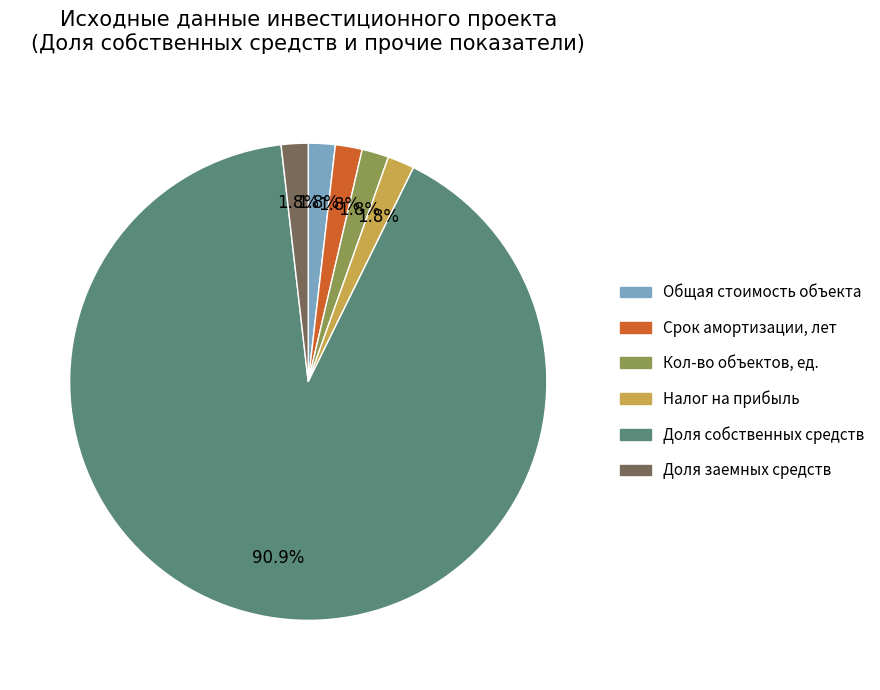

Does any single category account for the majority?

Yes